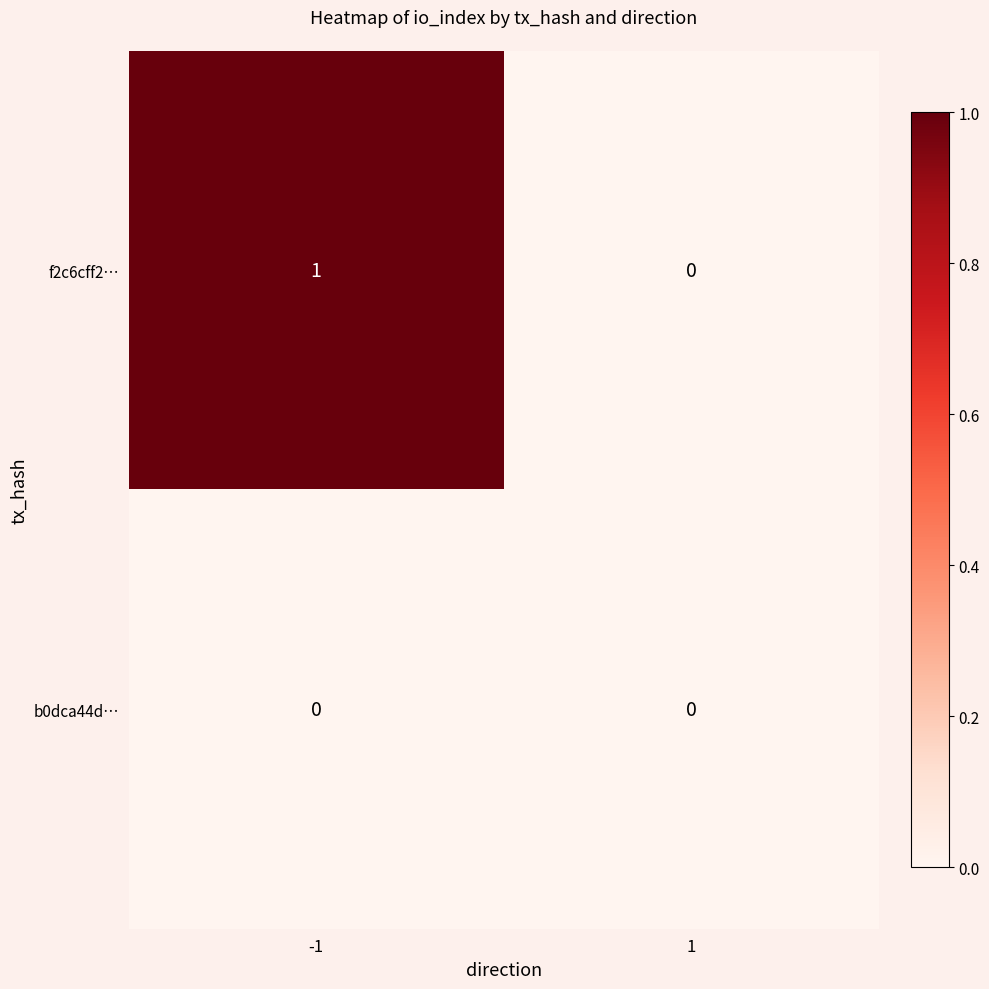

The b0dca44d… series shows 0 at -1. True or false?

True